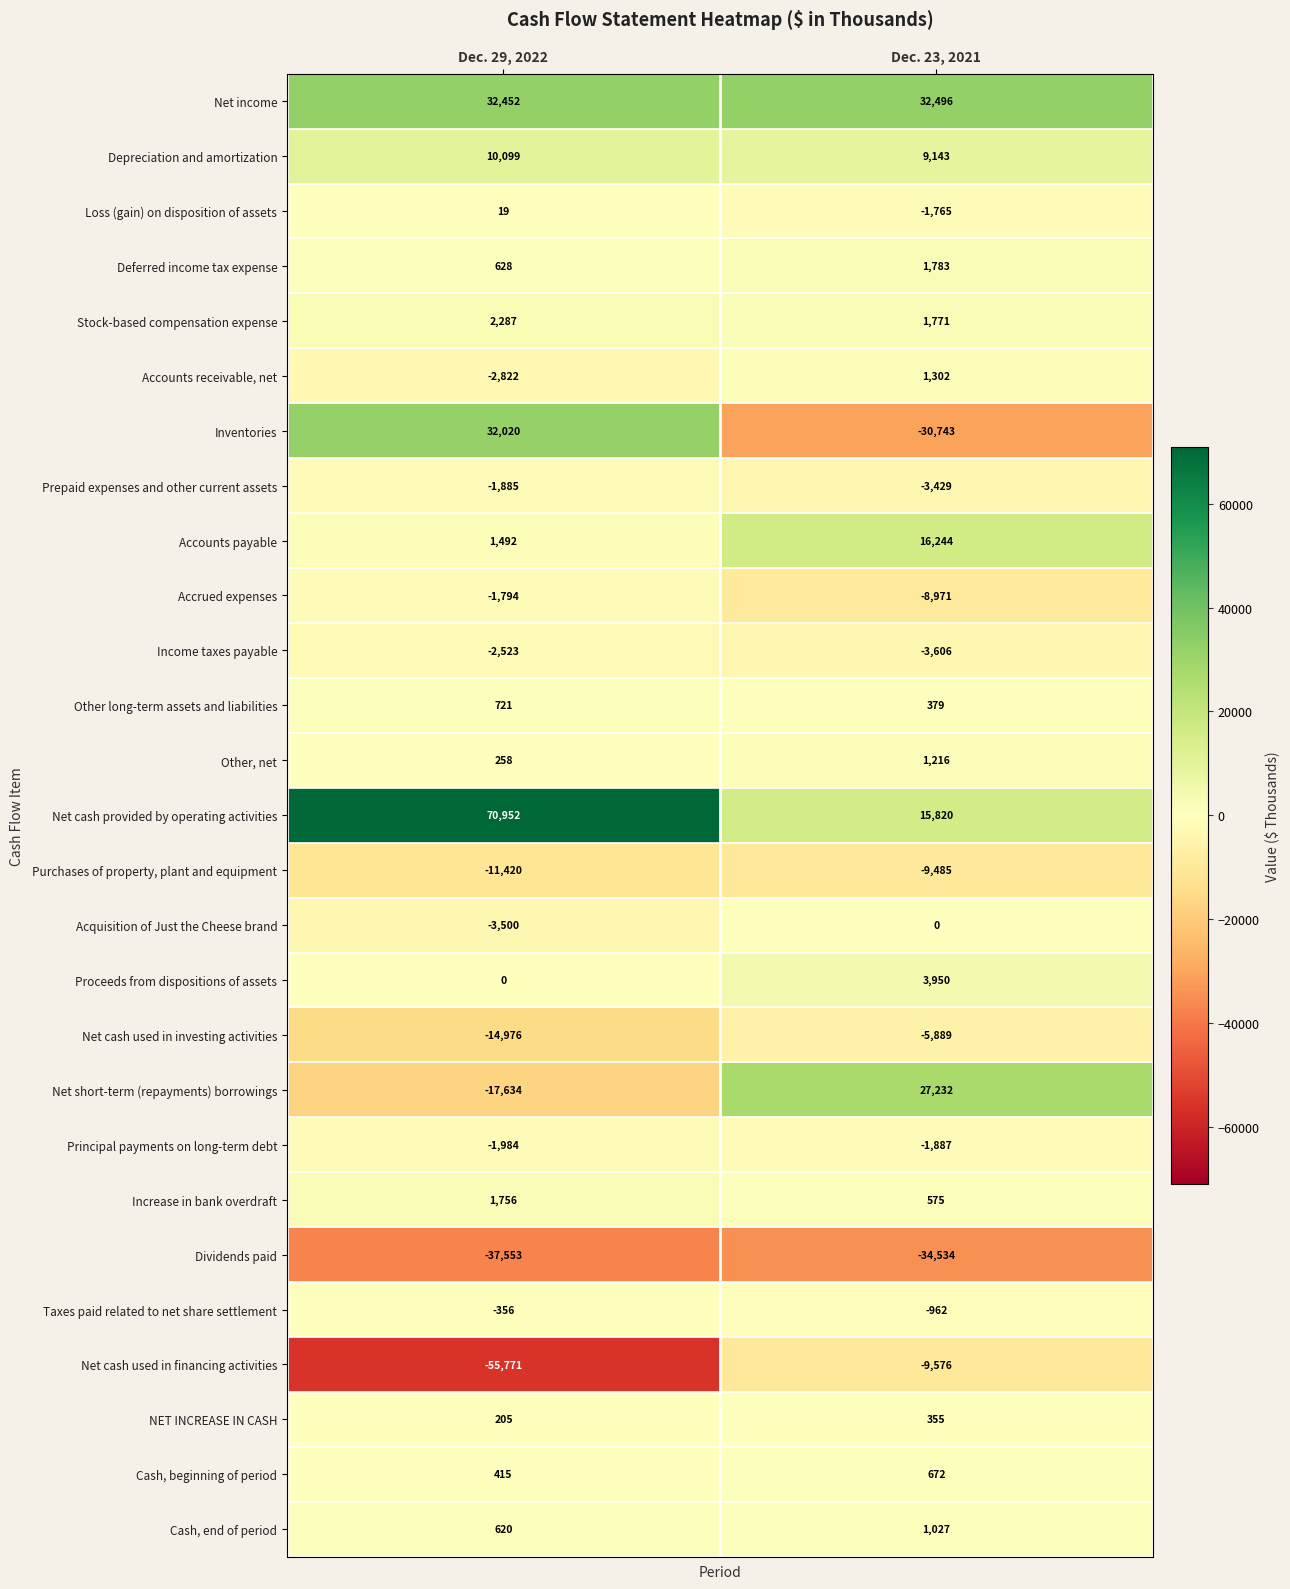

True or false: NET INCREASE IN CASH has a value of 619 at Dec. 23, 2021.

False